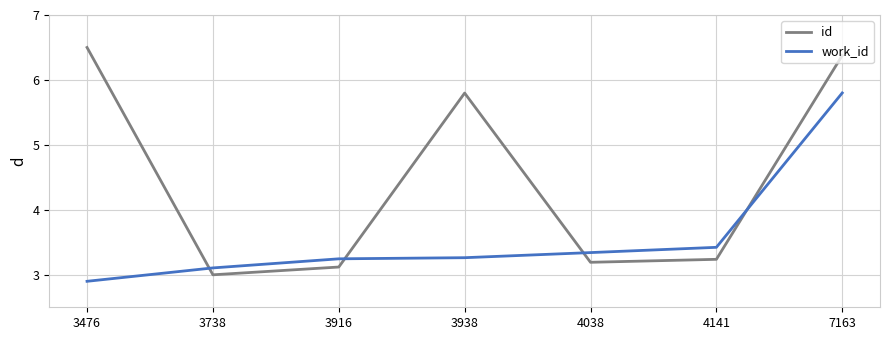

The id series shows 10.7 at 3476. True or false?

False